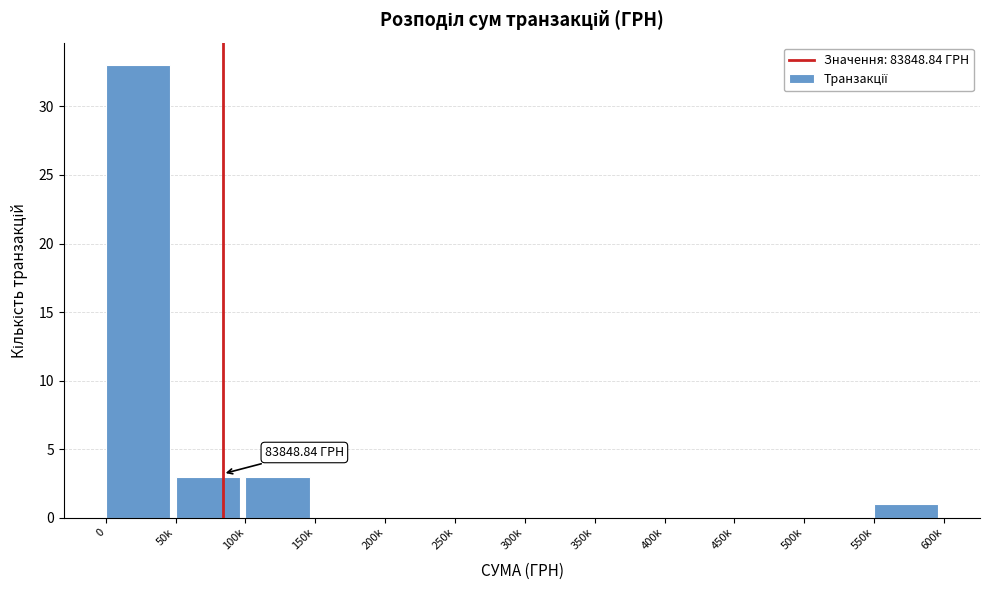

What is the sum of all values?

40